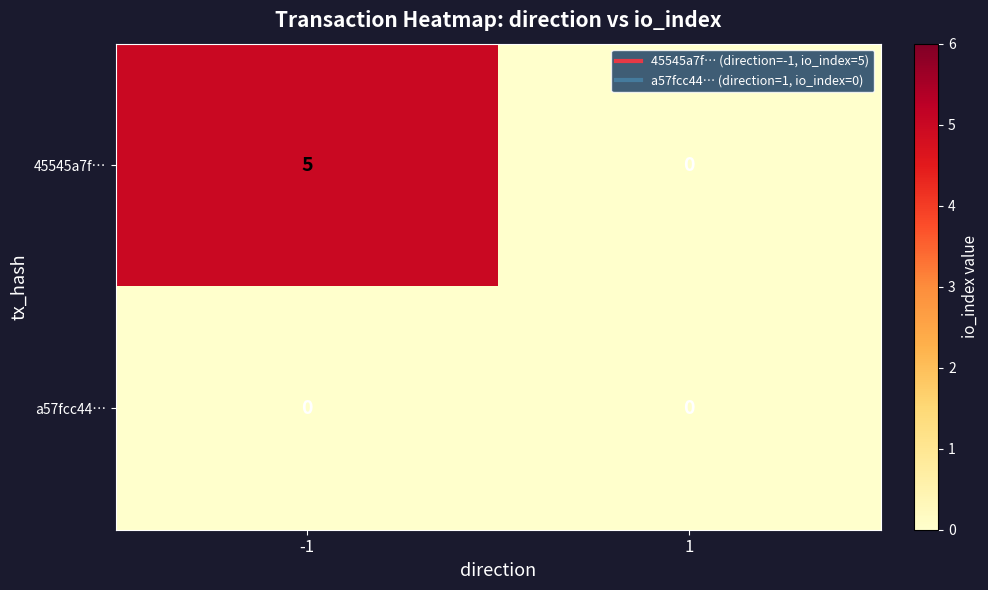

Rank the series by their average value, from highest to lowest.

45545a7f…, a57fcc44…